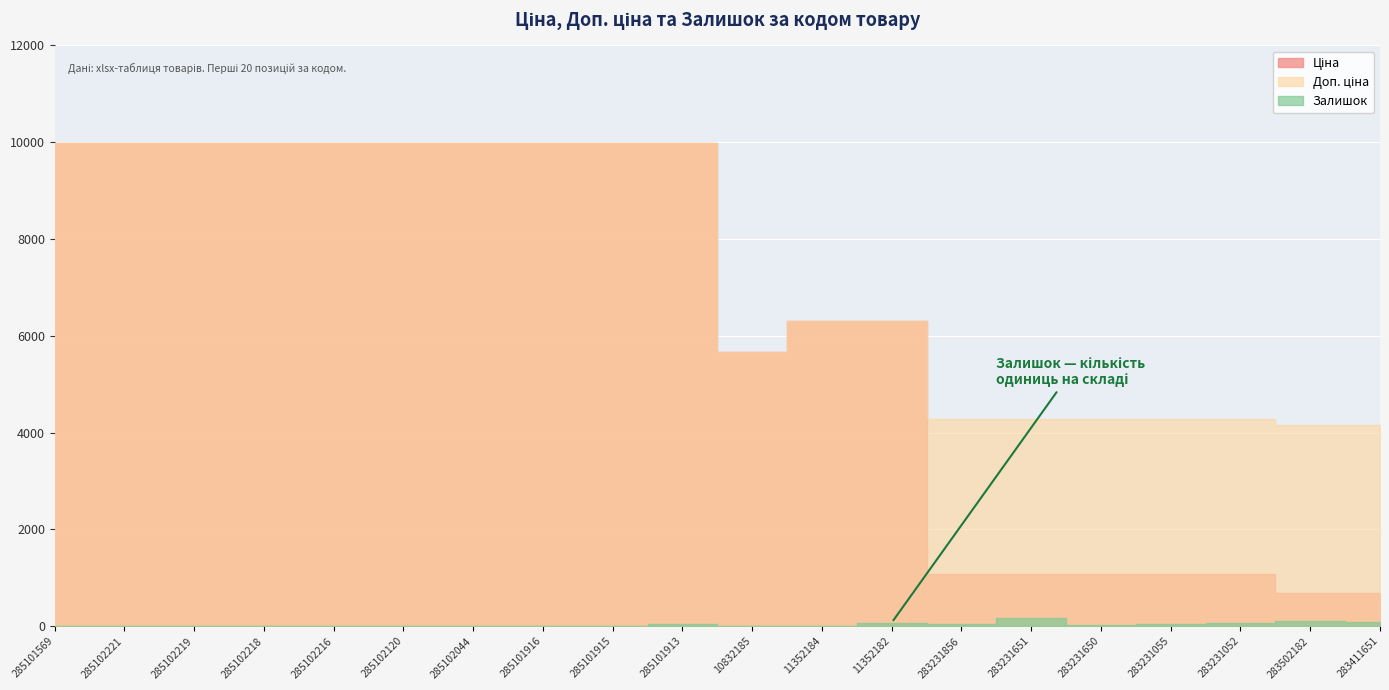

The value of Ціна at 285102044 is 9975.0. True or false?

True